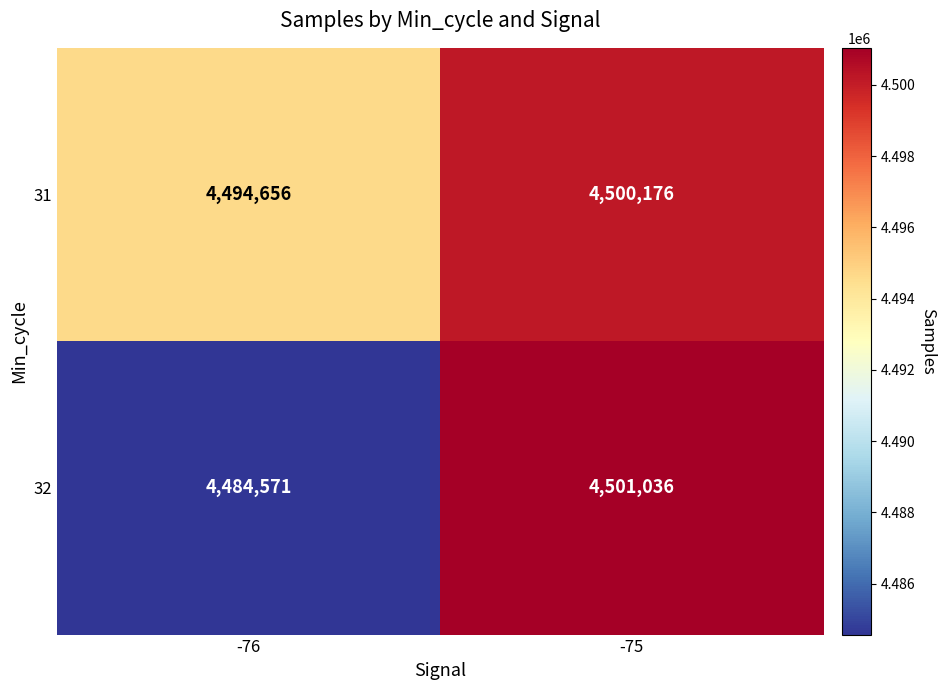

List the series in order of their overall mean, lowest first.

32, 31